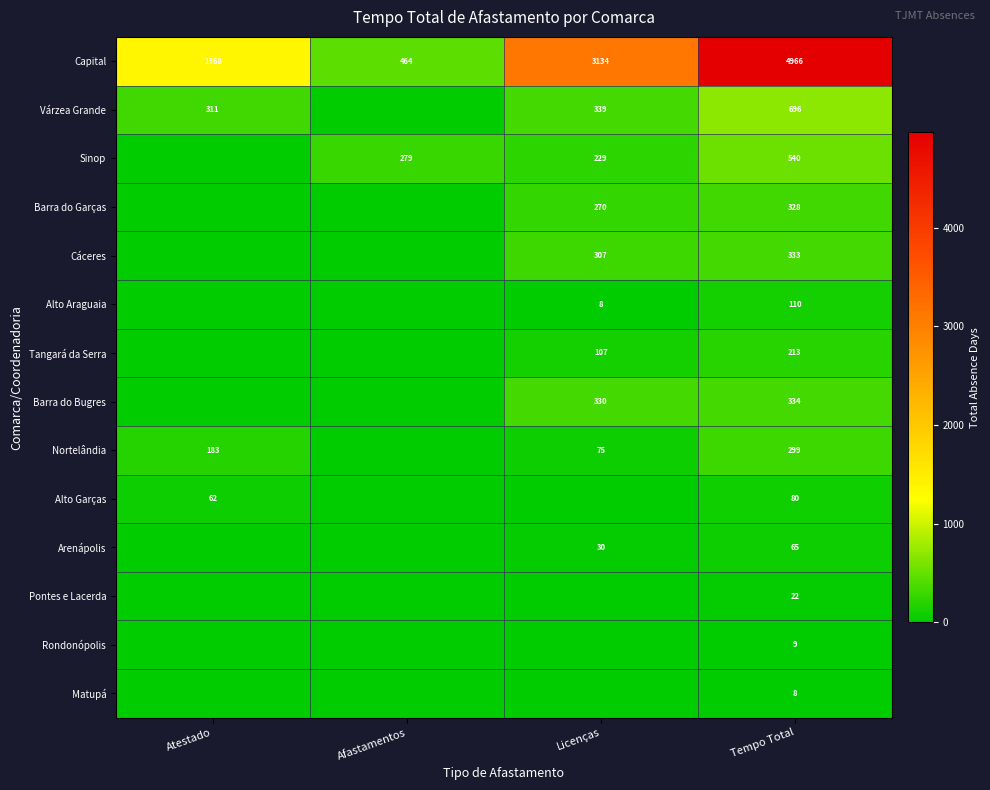

Is it true that Alto Araguaia equals 4 at Licenças?

False